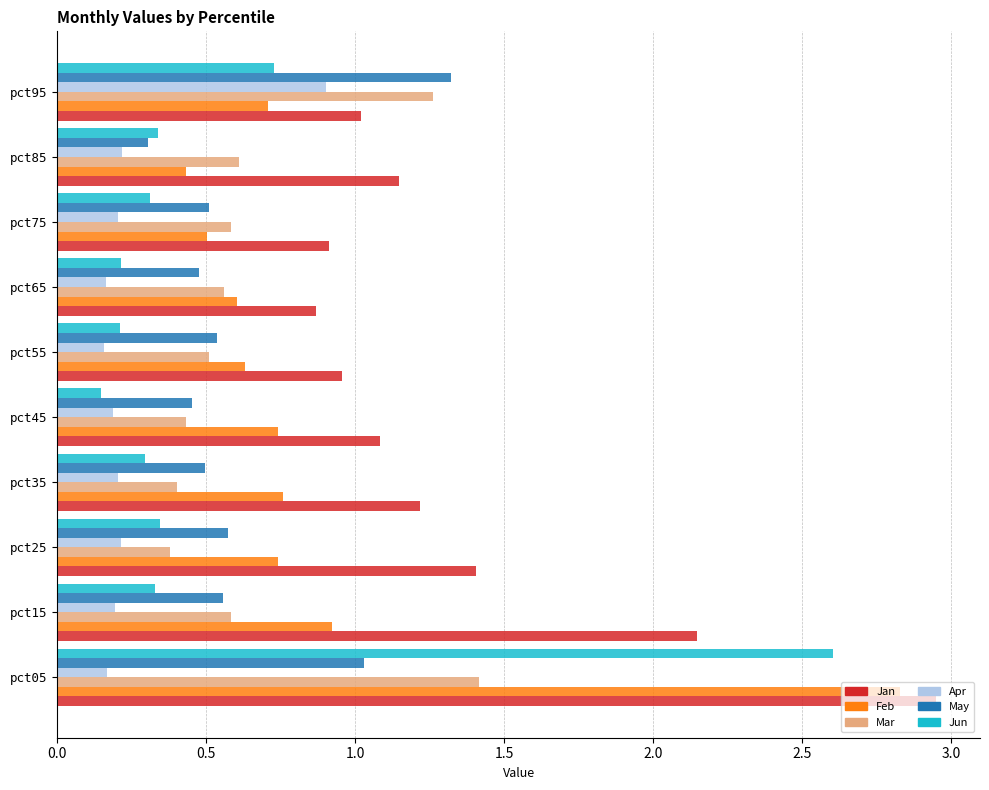

Rank the series by their maximum value, from lowest to highest.

Apr, May, Mar, Jun, Feb, Jan